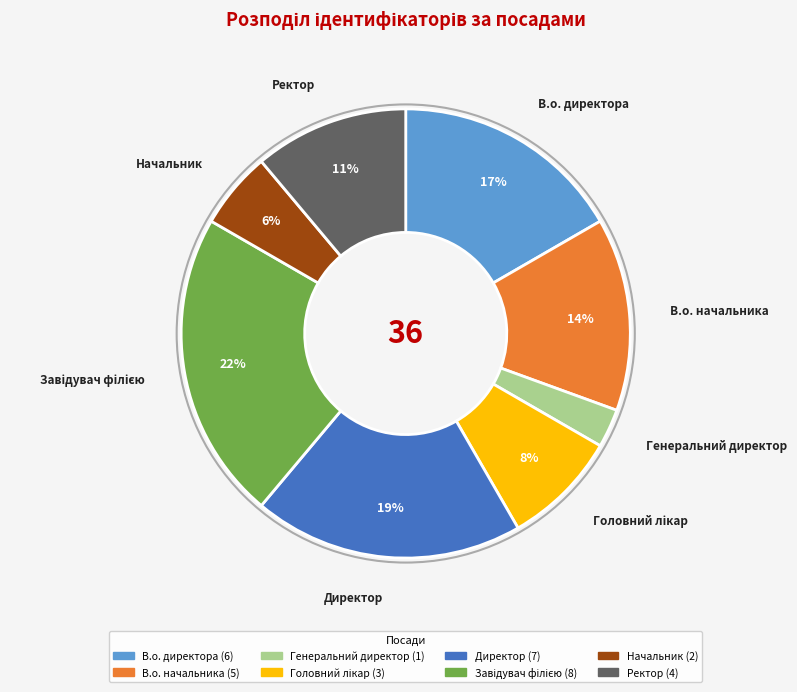

Which slice is the smallest?

Генеральний директор